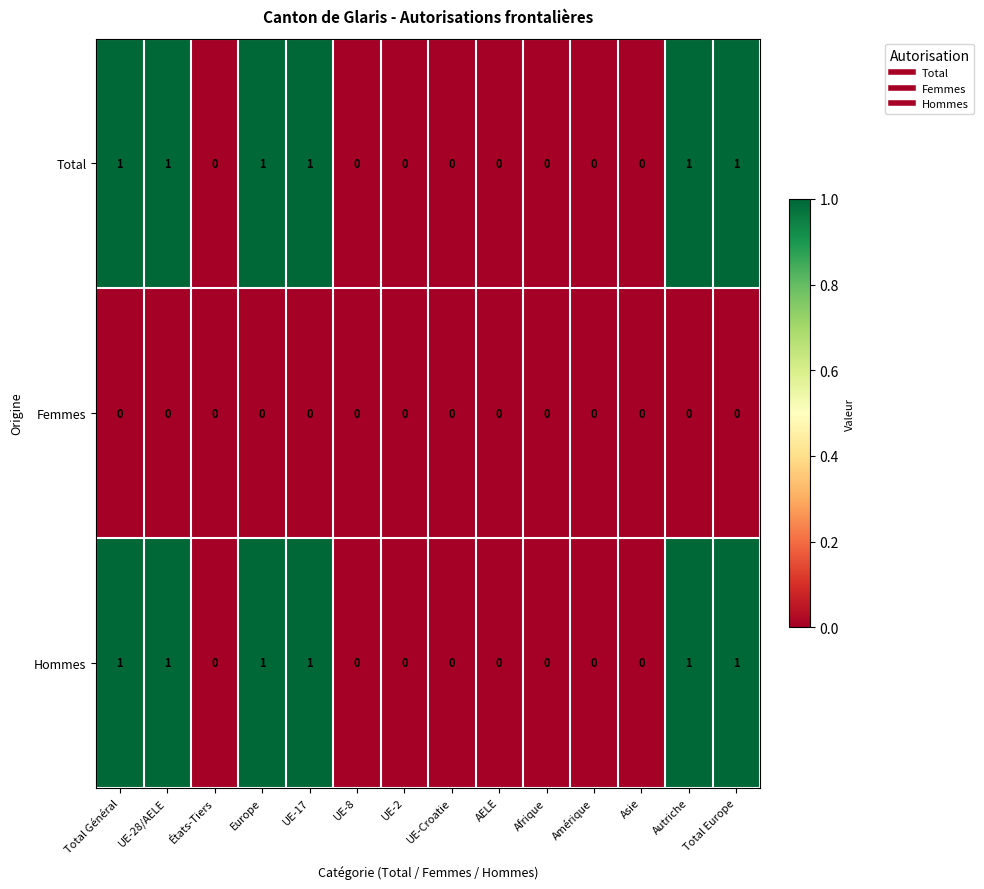

True or false: Total has a value of 1 at UE-17.

True